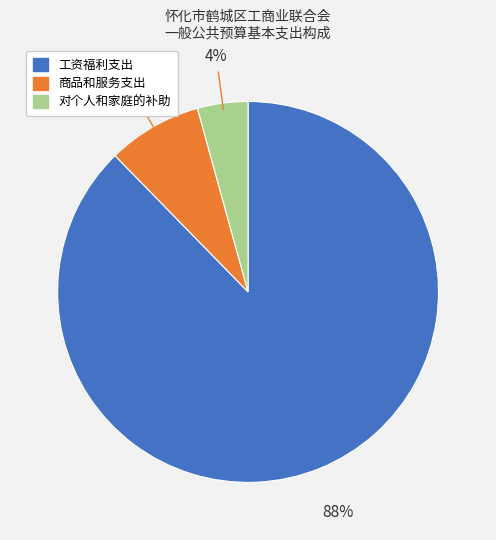

Does any single category account for the majority?

Yes